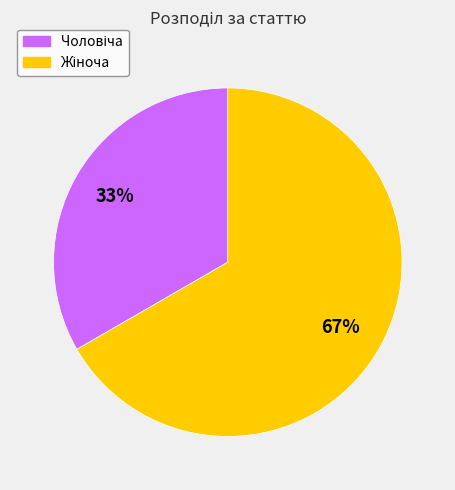

How many slices are in this pie chart?

2